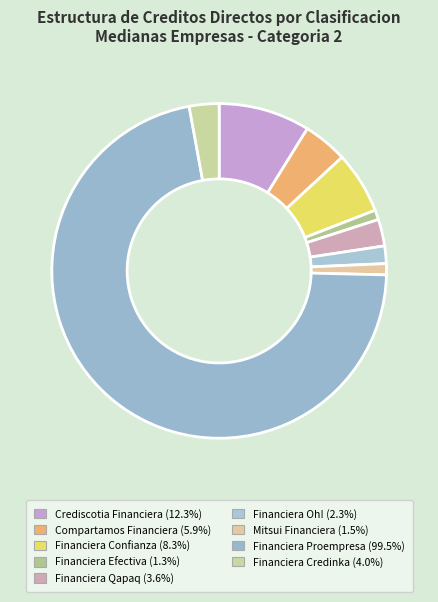

Which slice is the largest?

Financiera Proempresa